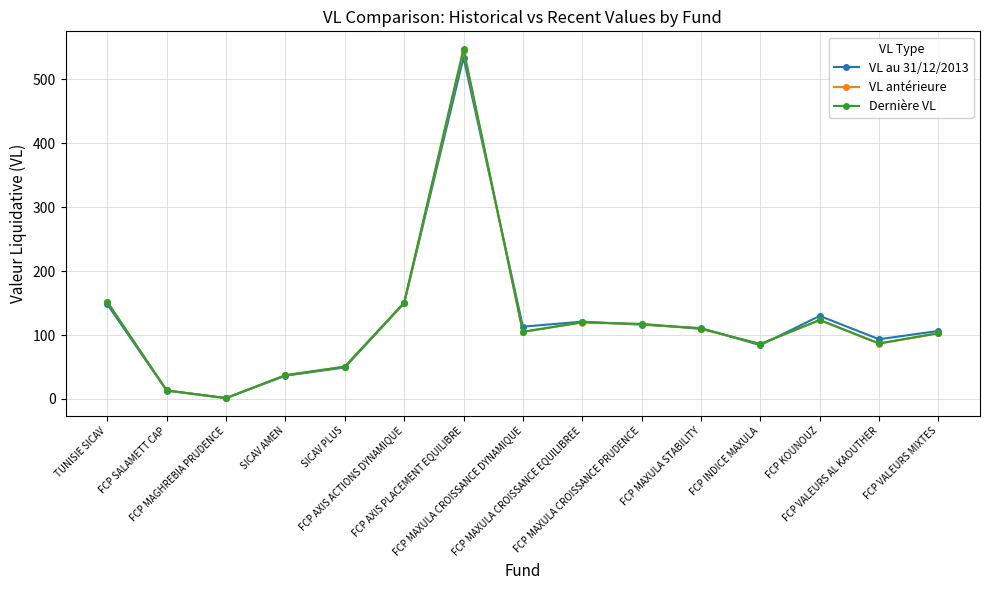

The VL antérieure series shows 33.7 at FCP VALEURS AL KAOUTHER. True or false?

False